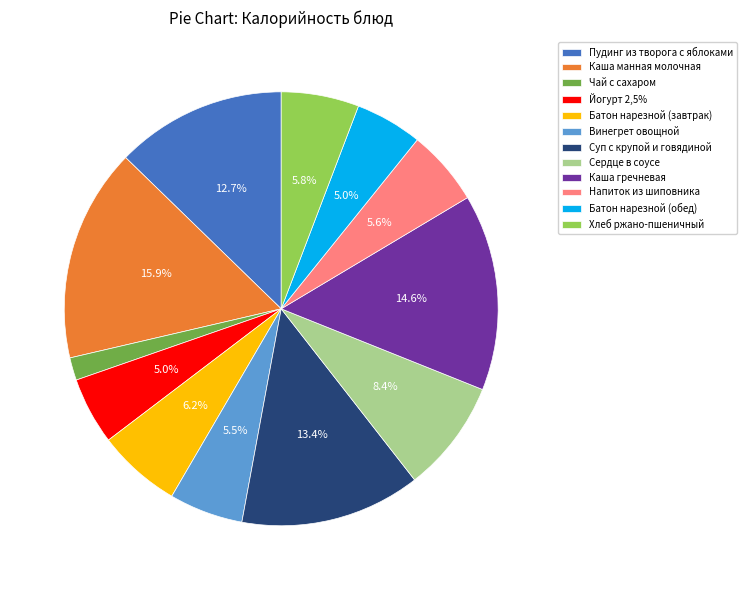

To the nearest percent, what portion does Пудинг из творога с яблоками represent?

13%